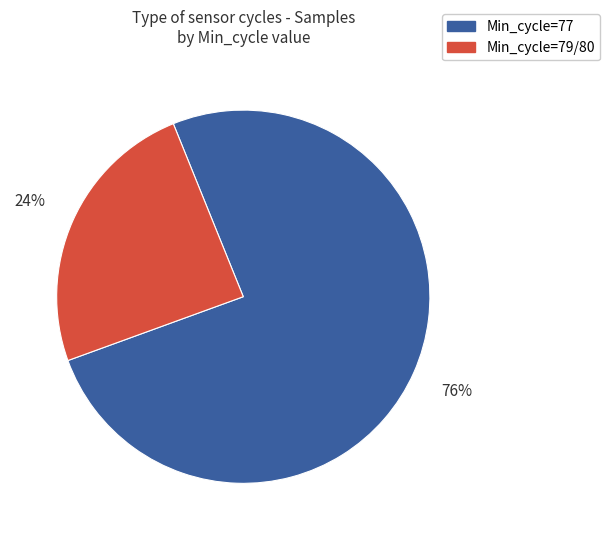

How many slices are in this pie chart?

2